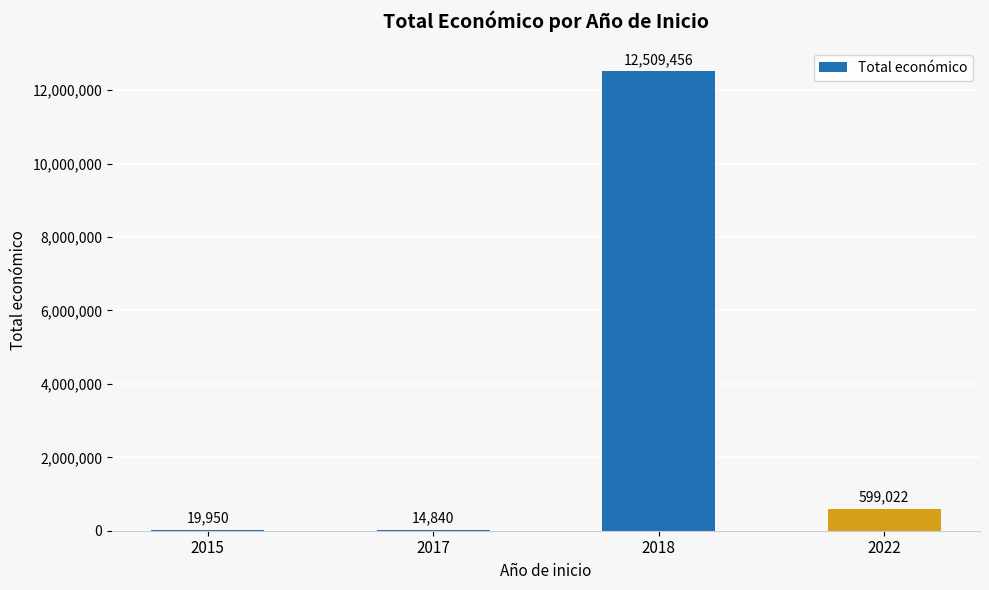

What is the change in value from 2015 to 2018?

+12489506